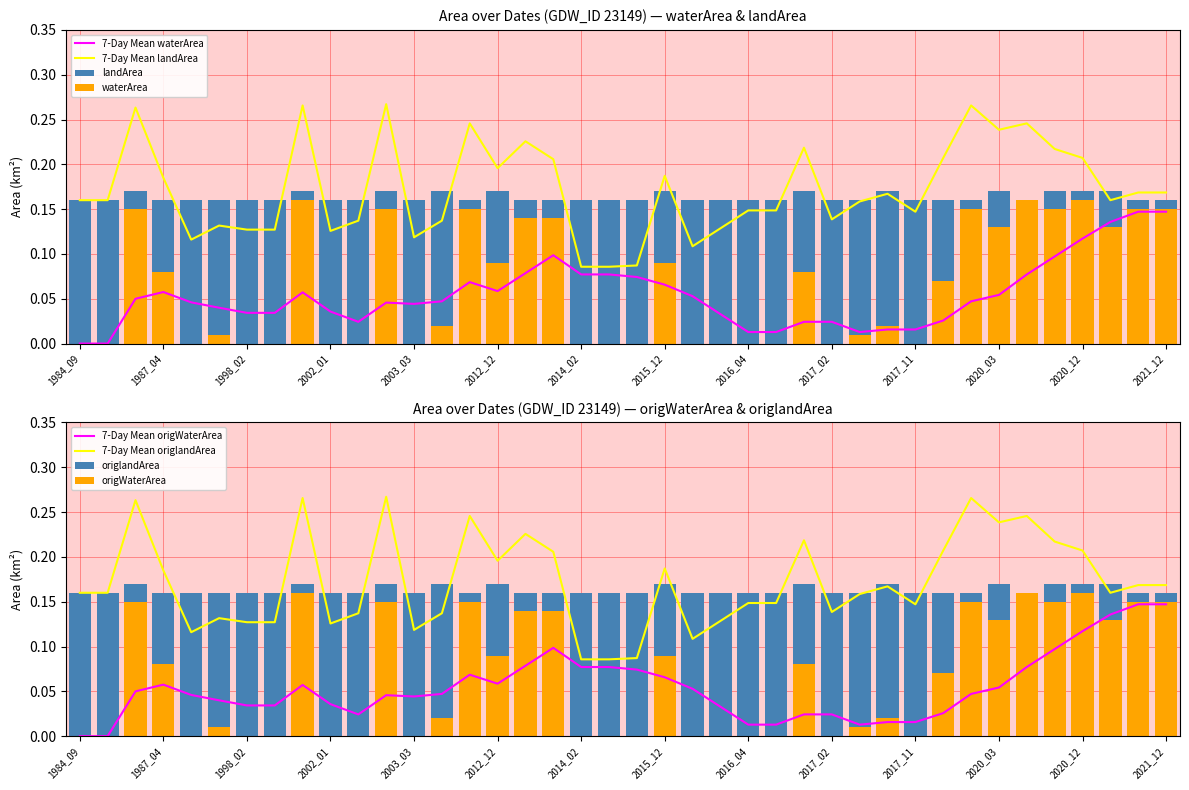

How many values in landArea are above zero?

23